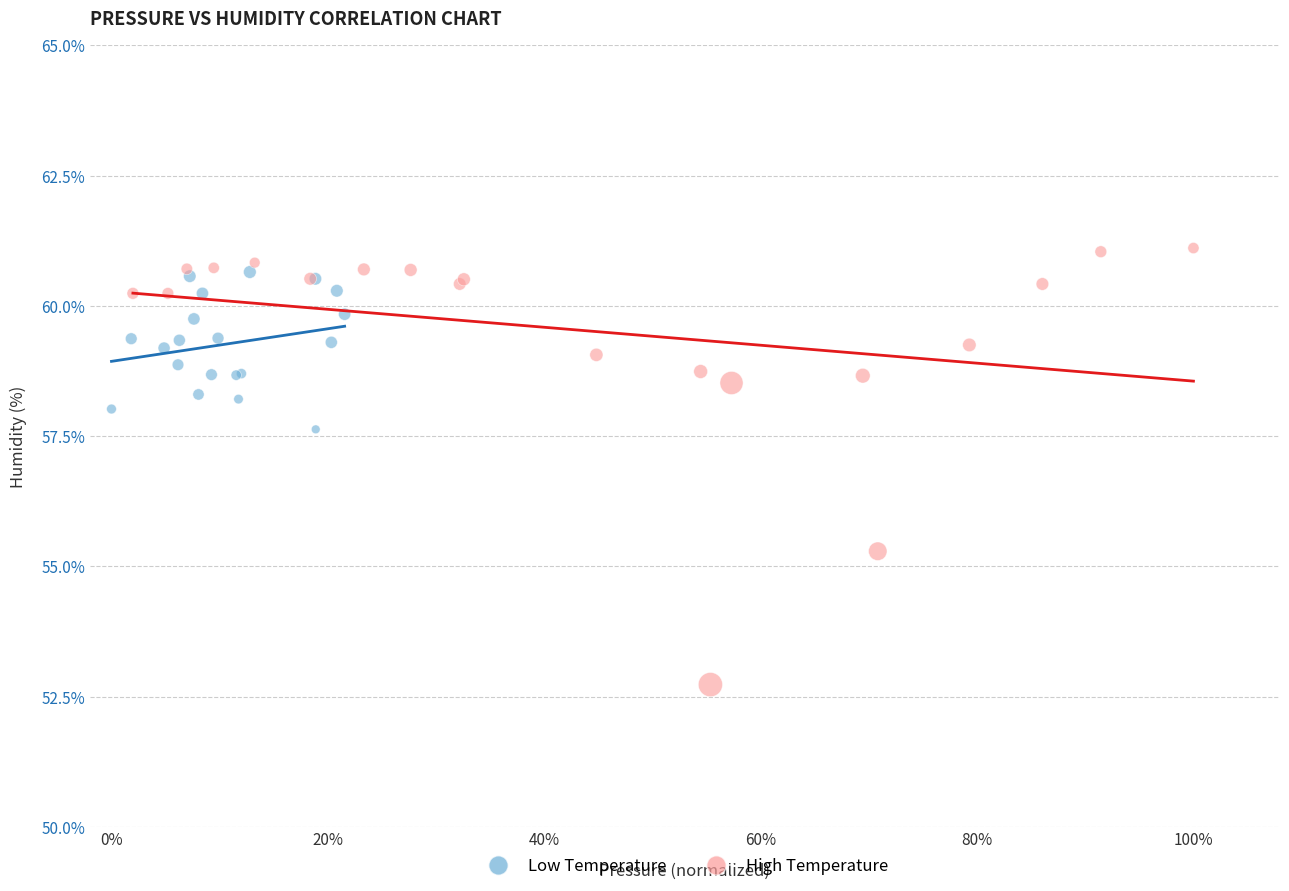

Which series has the largest Y range (max minus min)?

High Temperature